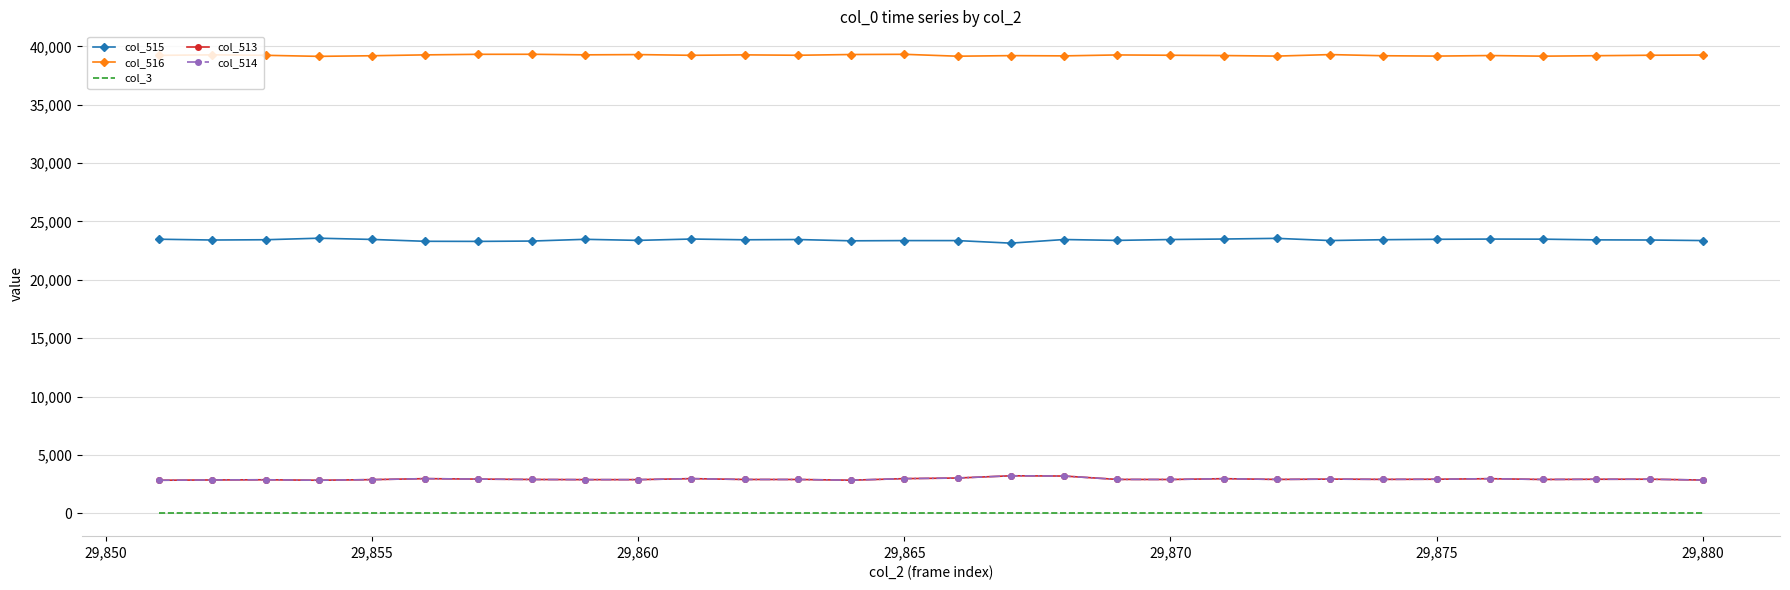

Which series has the largest total across all categories?

col_516